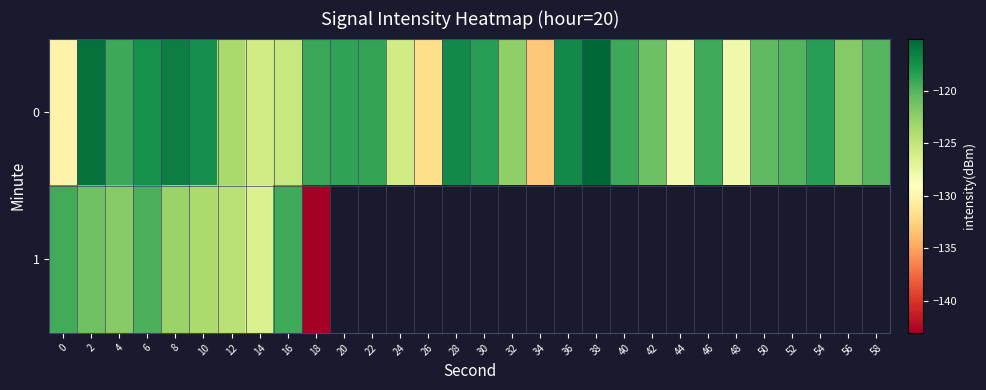

At which category is the sum across all series the highest?

2